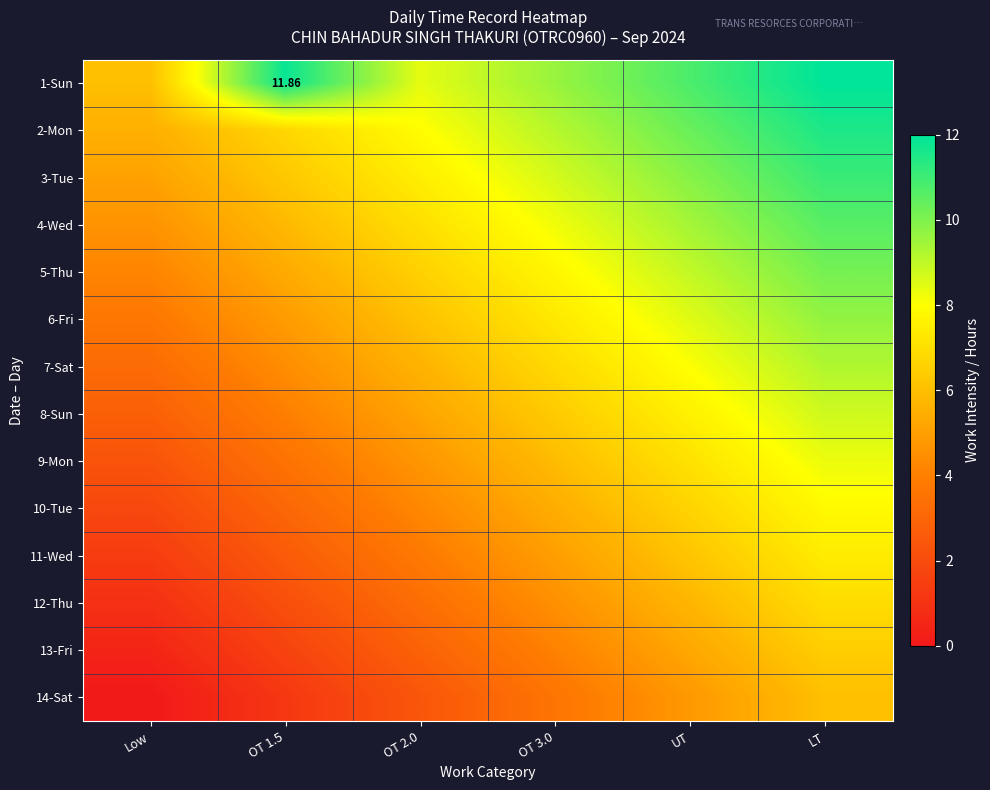

Which label corresponds to the largest value in the chart?

LT